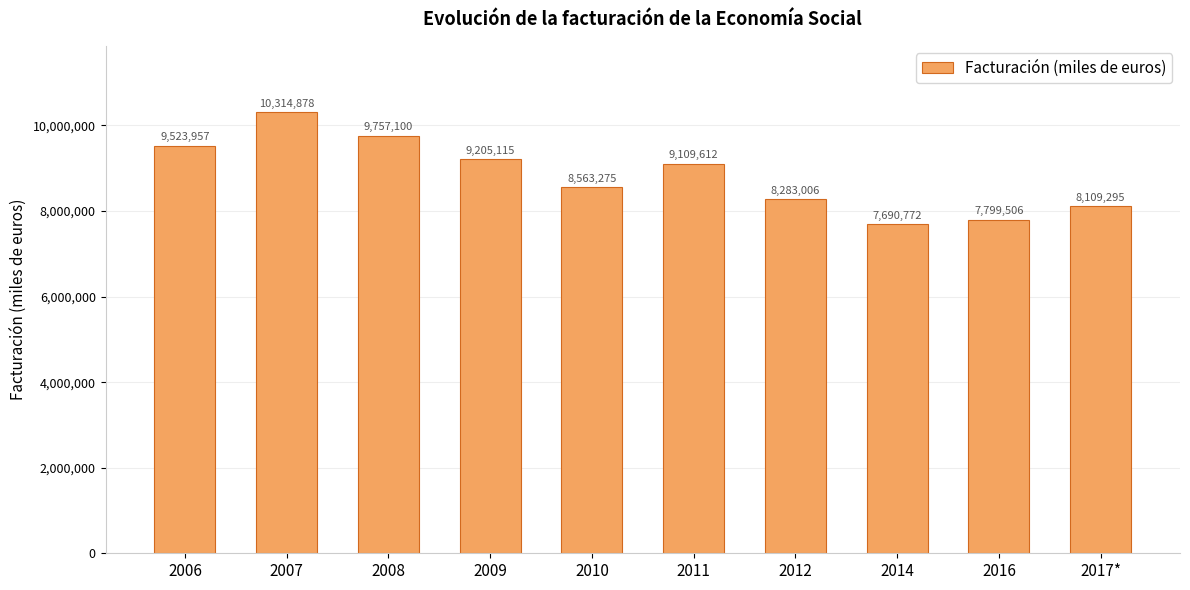

List the labels in order of value, smallest first.

2014, 2016, 2017*, 2012, 2010, 2011, 2009, 2006, 2008, 2007